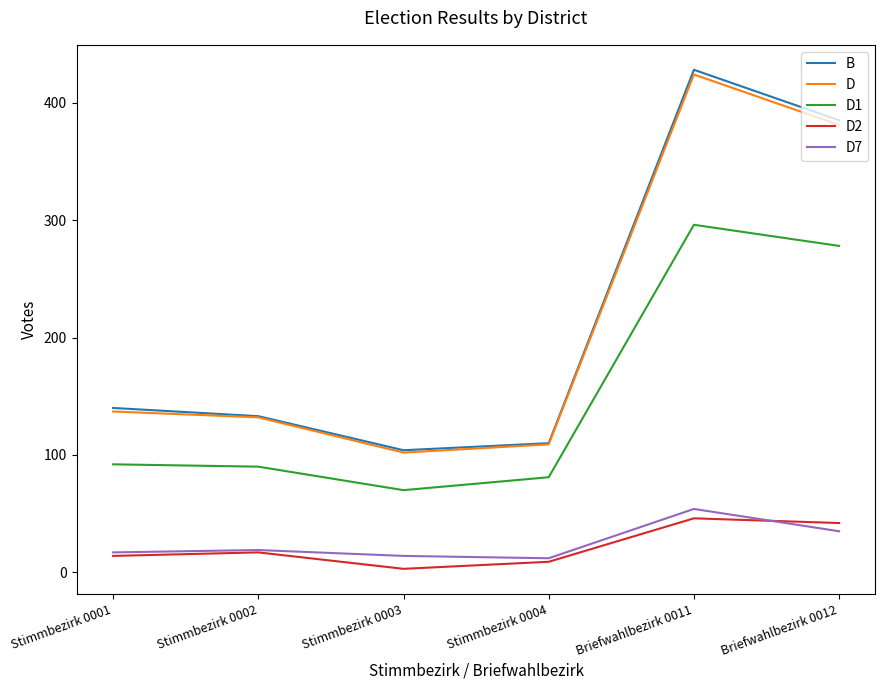

At which label is D closest to 263?

Briefwahlbezirk 0012